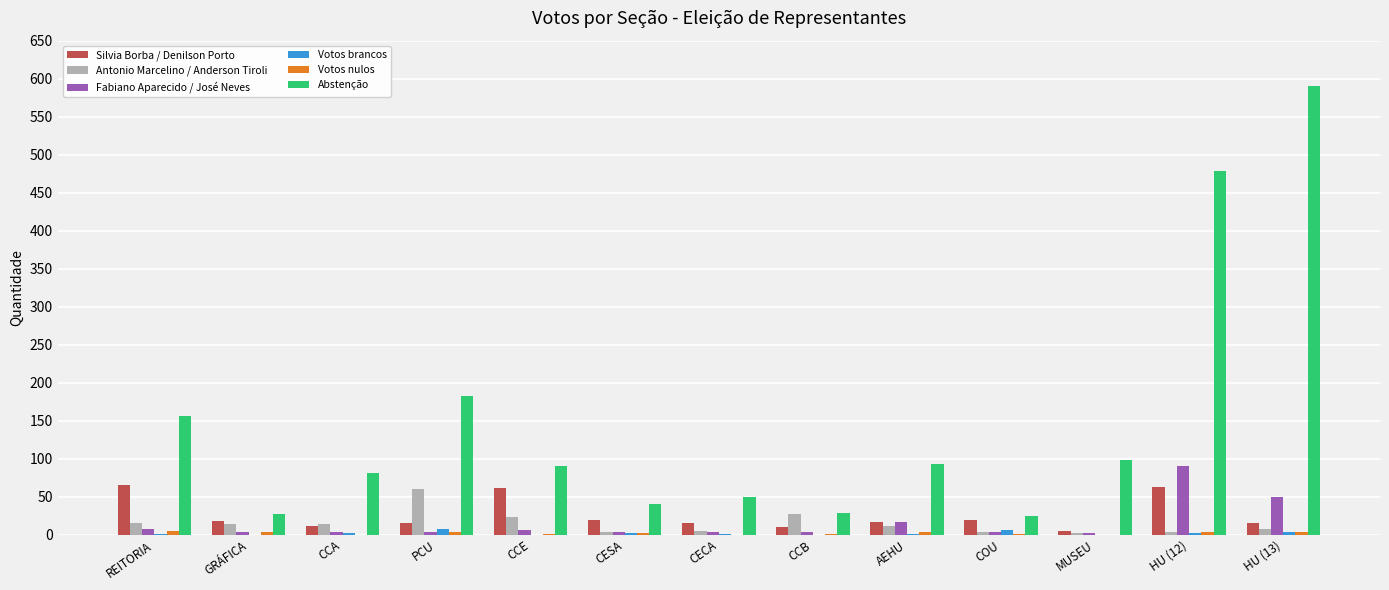

Which category has the highest value across all series?

HU (13)